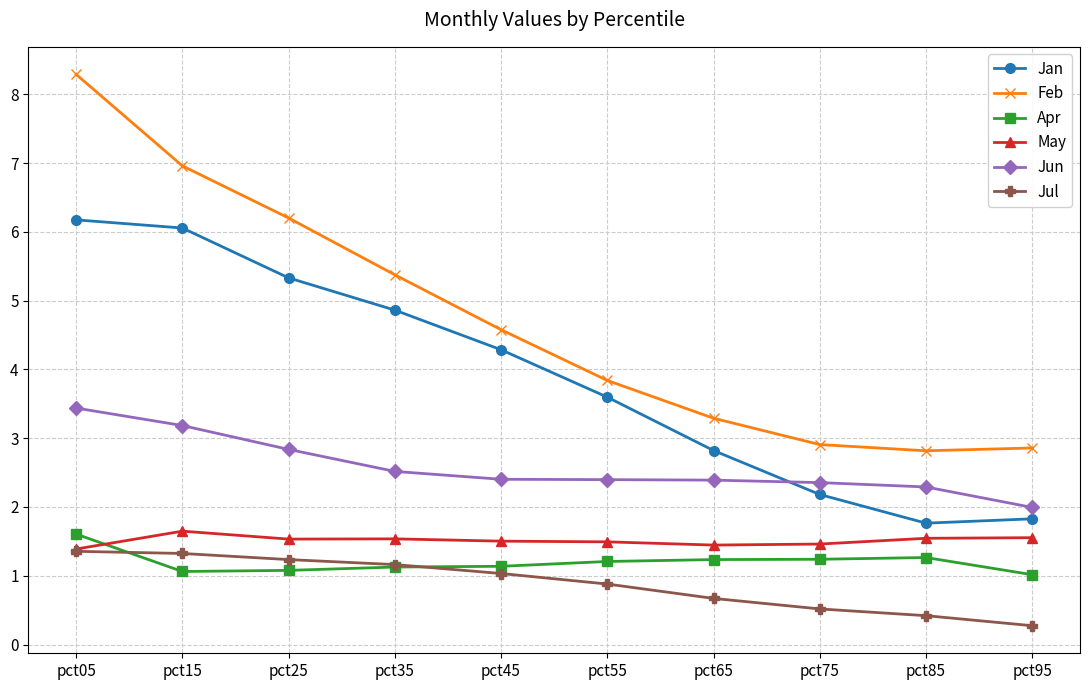

What is the difference between the highest and lowest values at pct85?

2.4